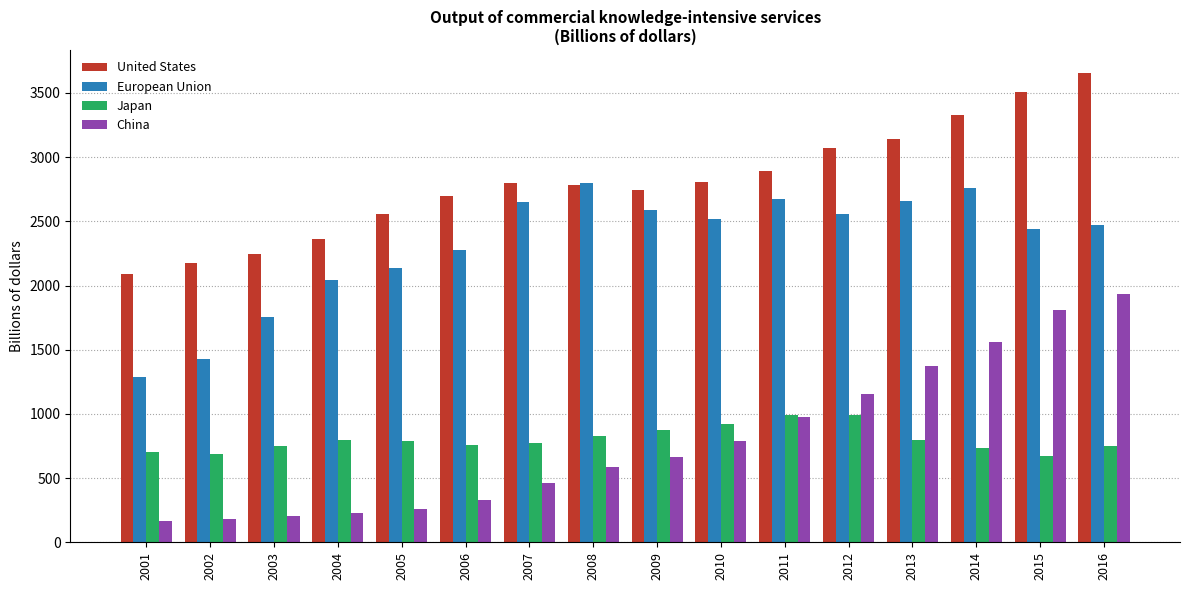

What is the smallest value displayed?

168